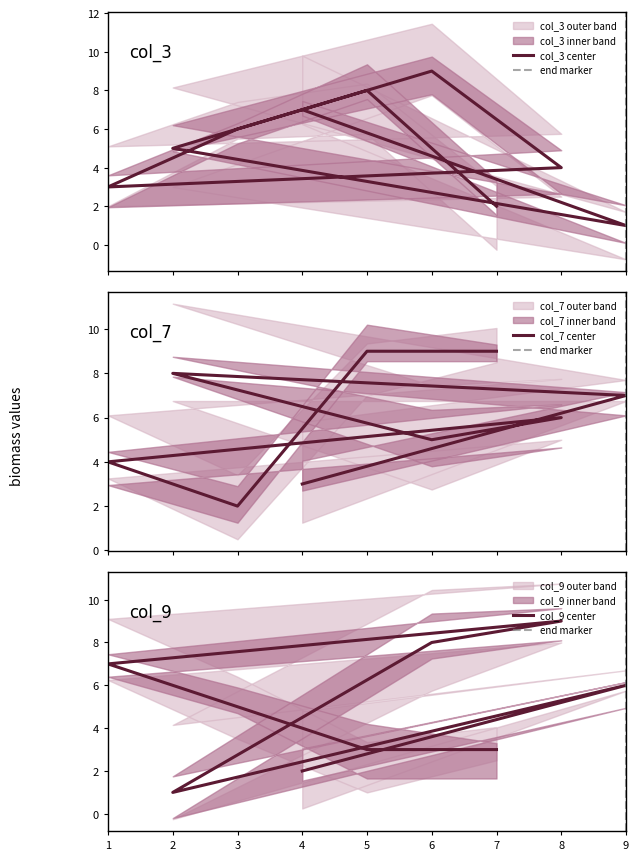

Count the number of data series in this chart.

3